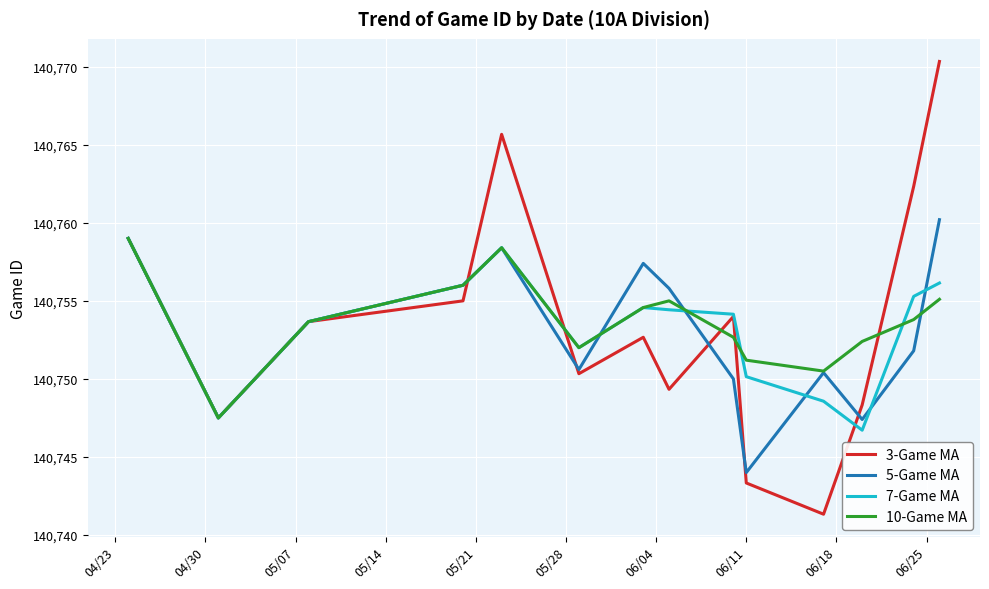

Which series has the widest spread of values?

3-Game MA